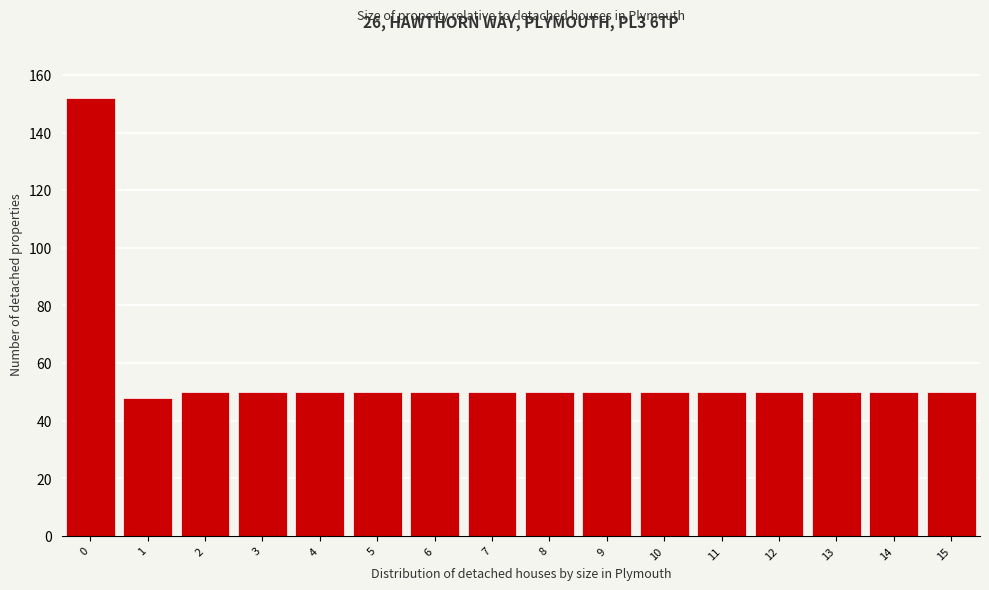

Reading left to right, what are all the values shown in this chart?

152	48	50	50	50	50	50	50	50	50	50	50	50	50	50	50